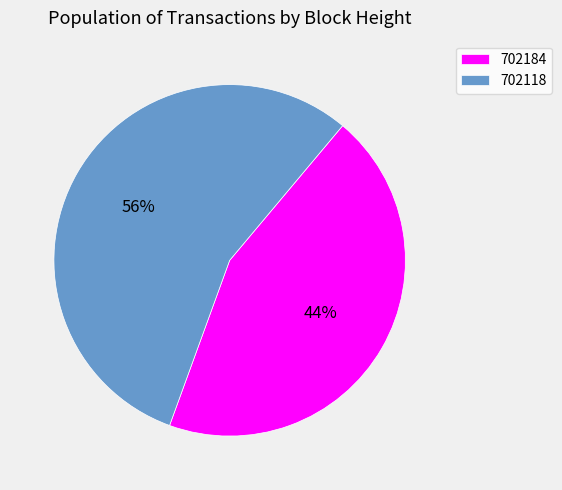

What percentage is the 702184 slice, to the nearest percent?

44%